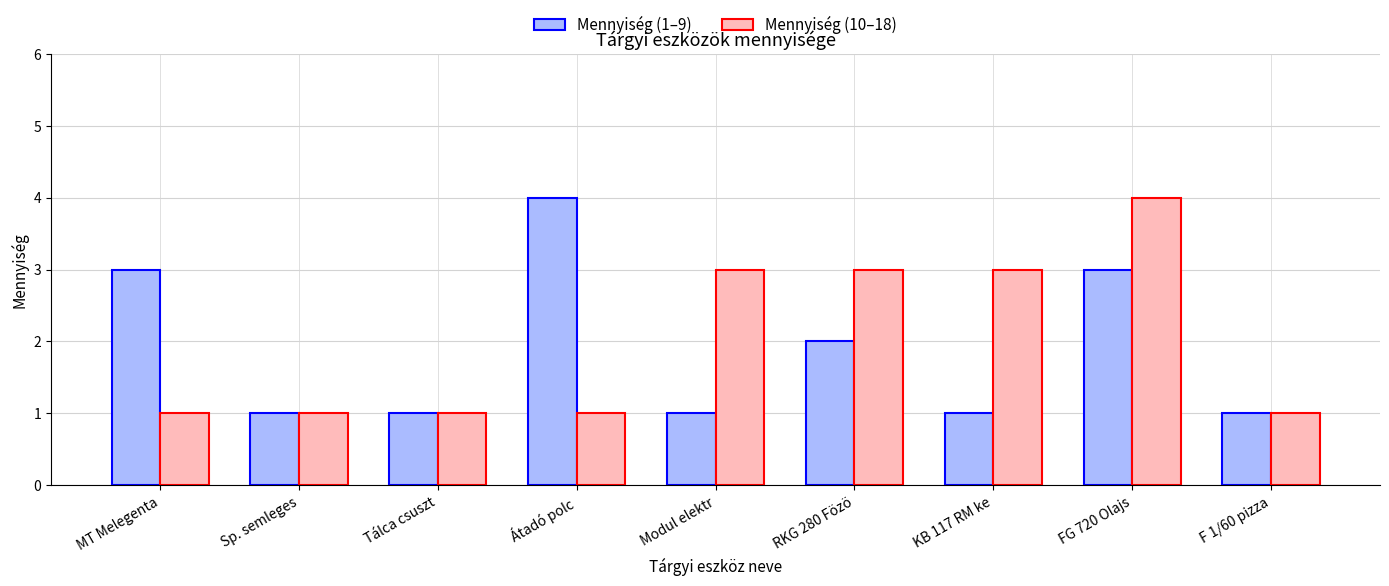

What is the sum of all Mennyiség (10–18) values?

18